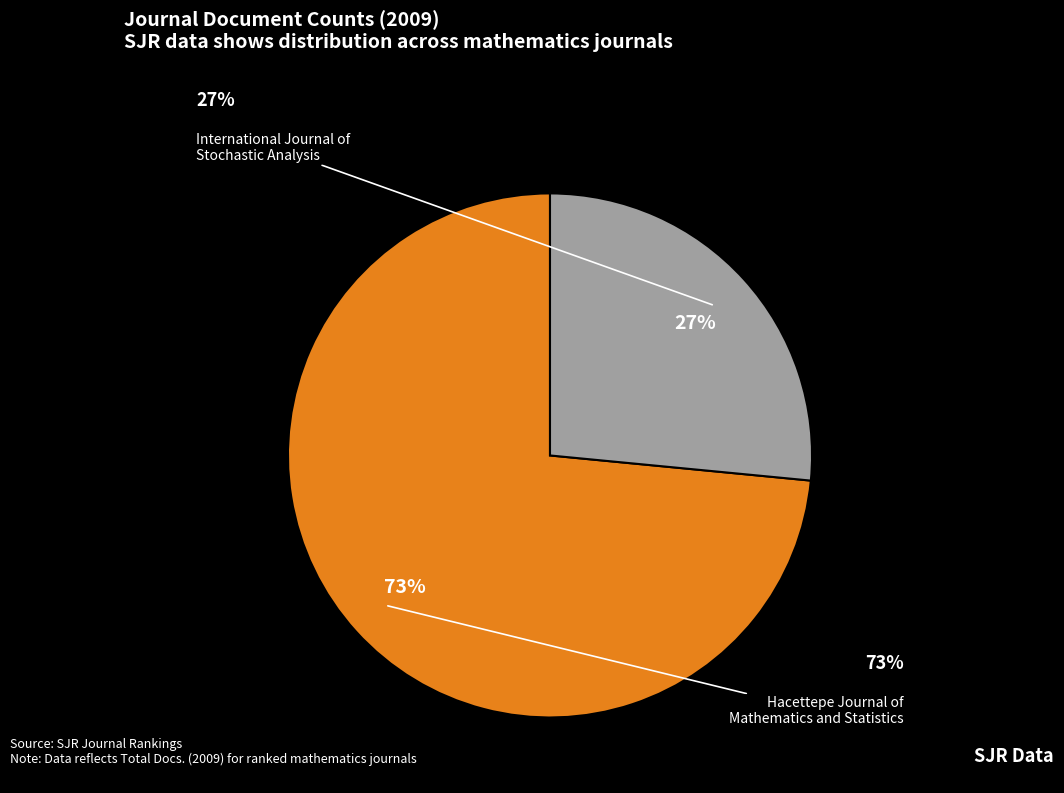

To the nearest percent, what is the average slice percentage?

50%